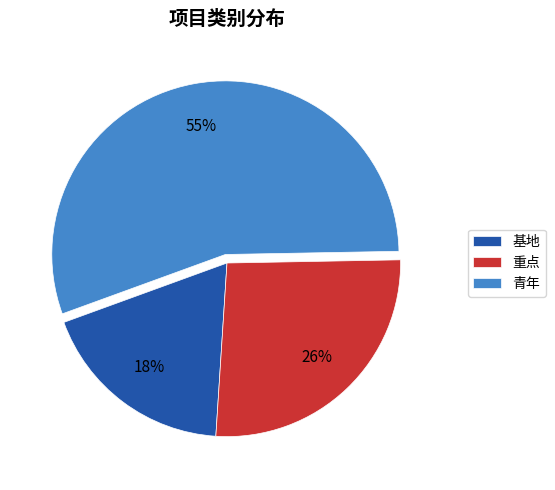

To the nearest percent, what portion does 重点 represent?

26%